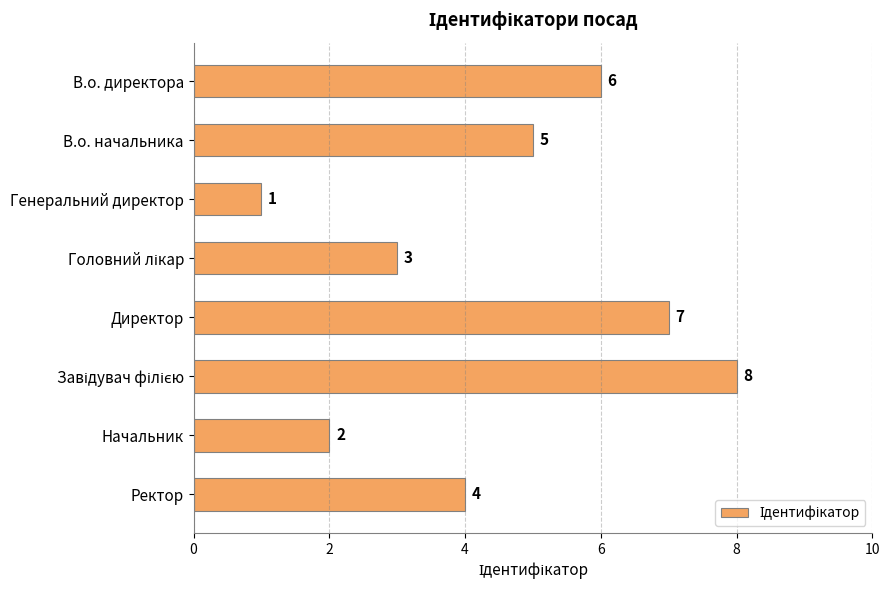

Reading top to bottom, what are all the values shown in this chart?

6	5	1	3	7	8	2	4